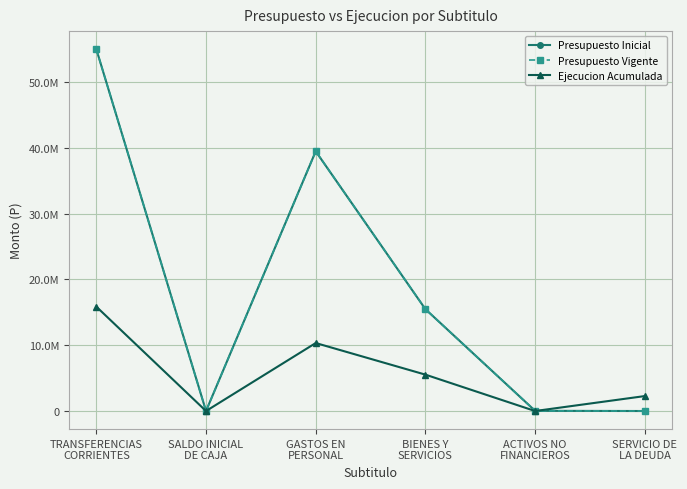

At which label is Presupuesto Vigente closest to 27509054?

GASTOS EN
PERSONAL